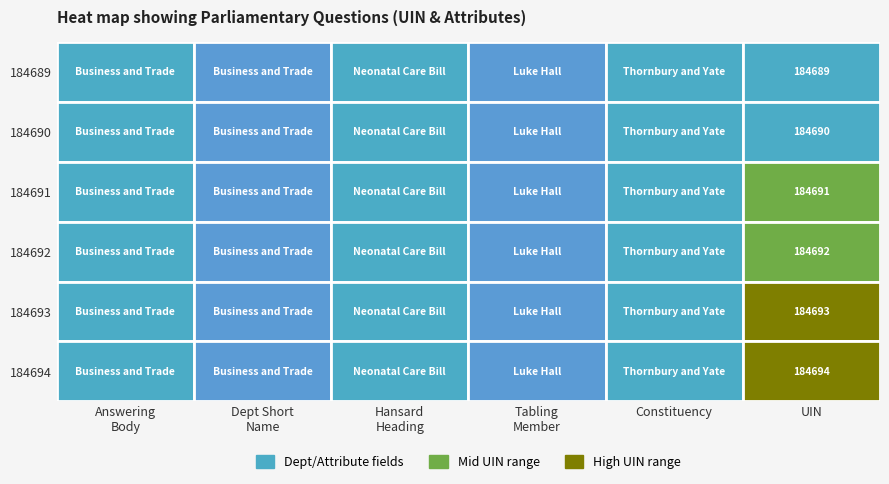

What is the minimum value shown in the chart?

184689